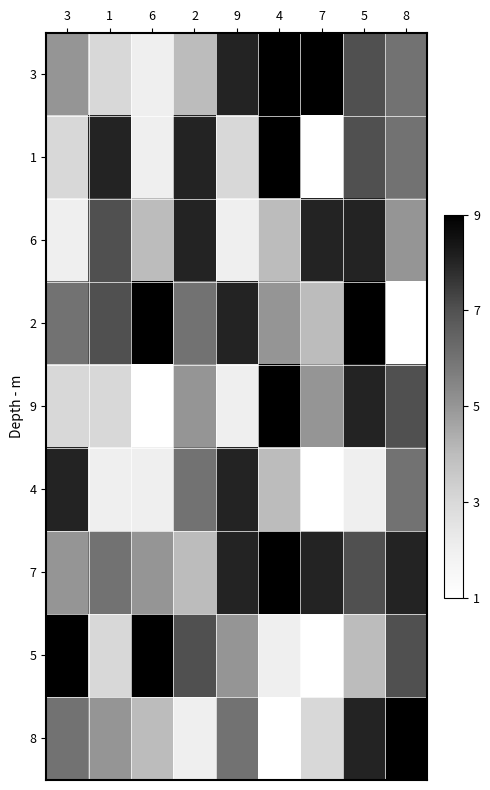

At 9, list the series in order from smallest to largest.

6, 9, 1, 5, 8, 3, 2, 4, 7